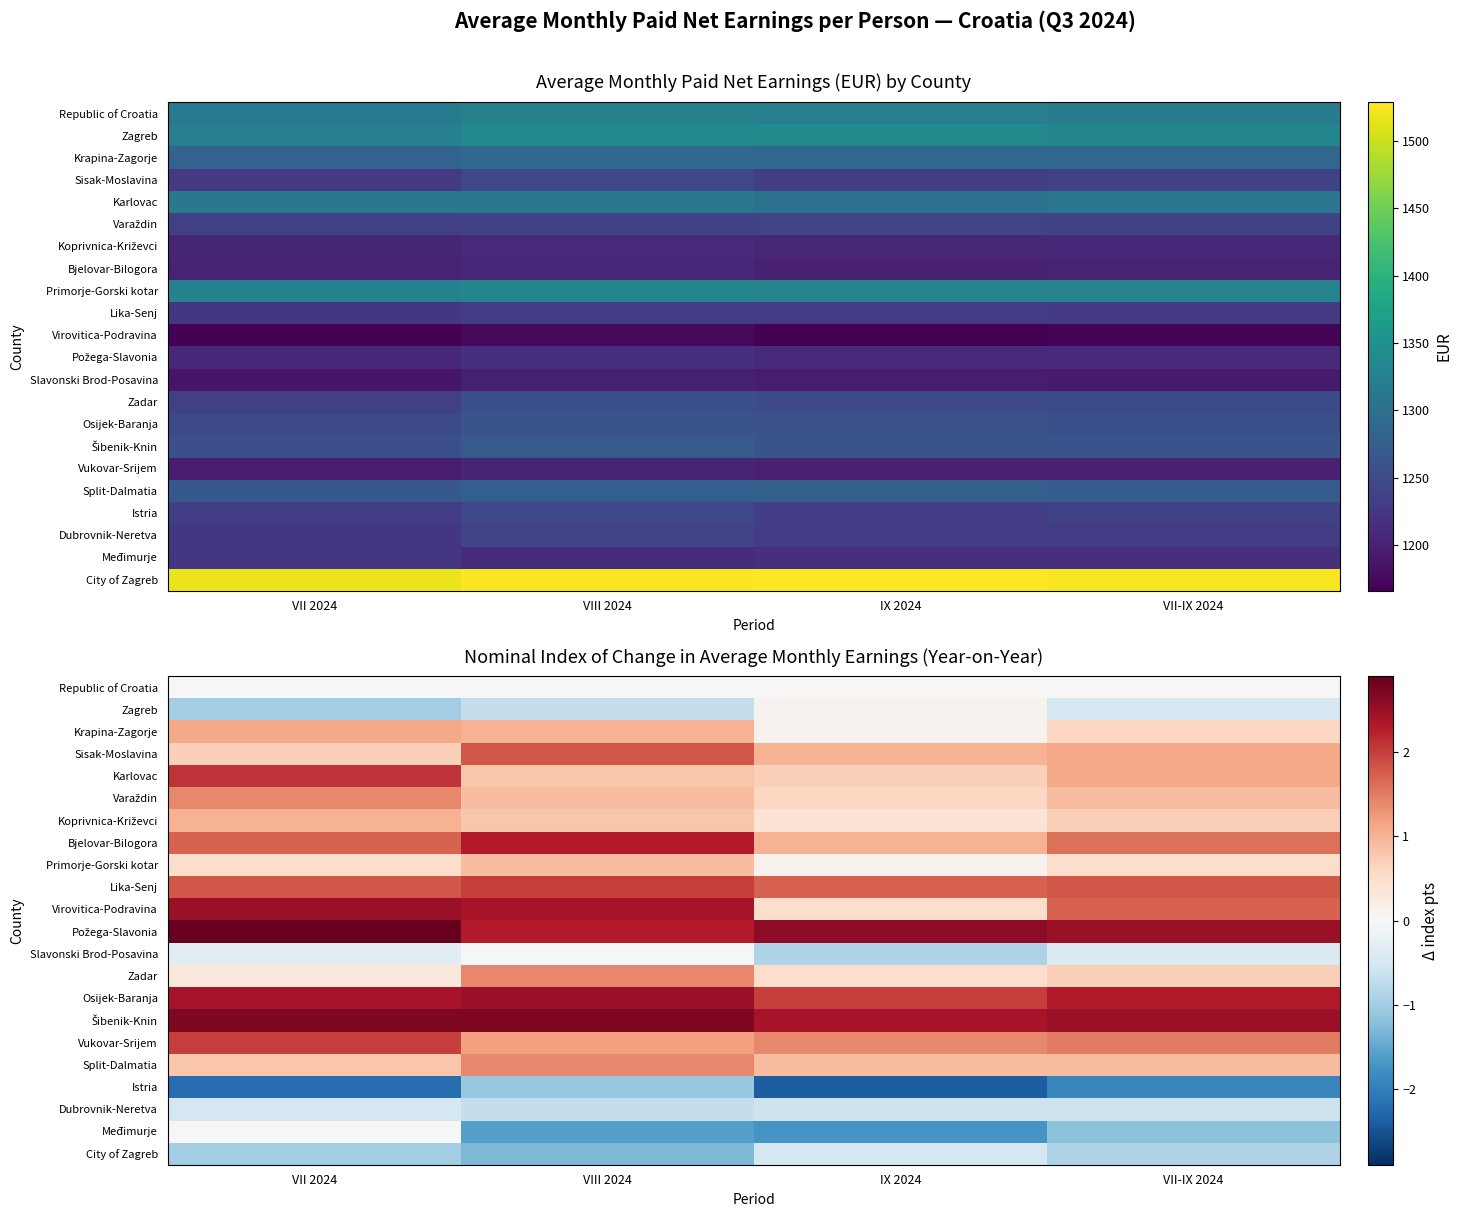

Read the Osijek-Baranja value at VIII 2024.

2.5